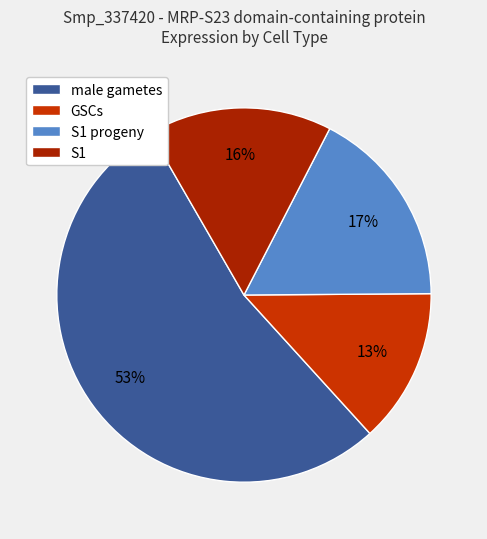

To the nearest percent, what is the average slice percentage?

25%